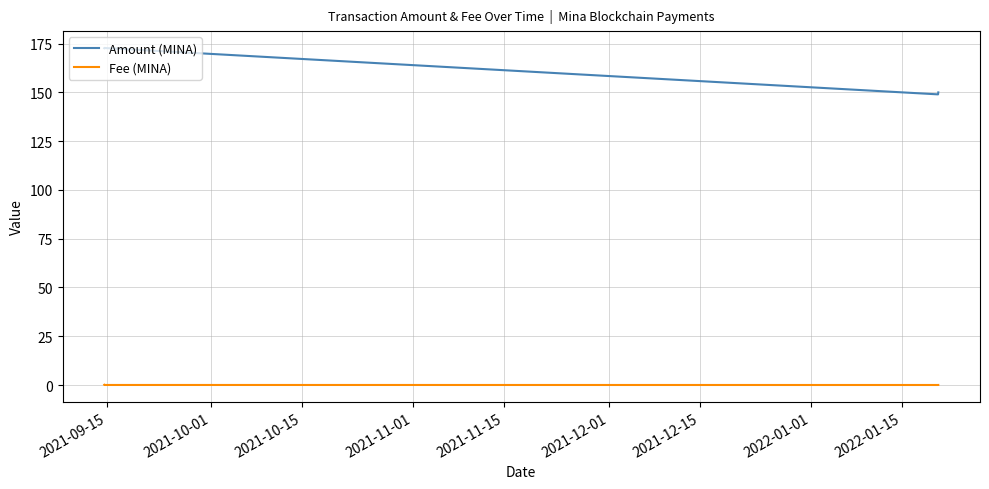

In Fee (MINA), how many points are lower than both neighbors (excluding endpoints)?

1